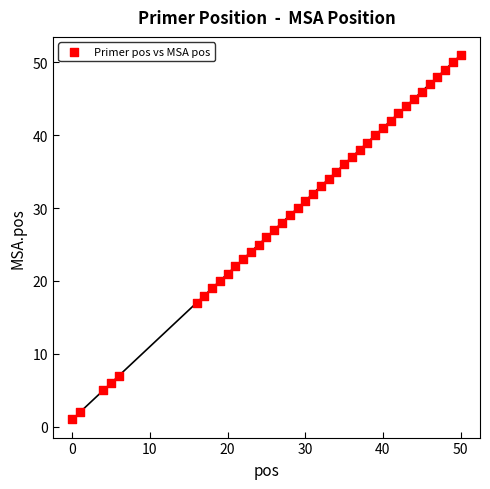

What is the range of X values (max minus min)?

50